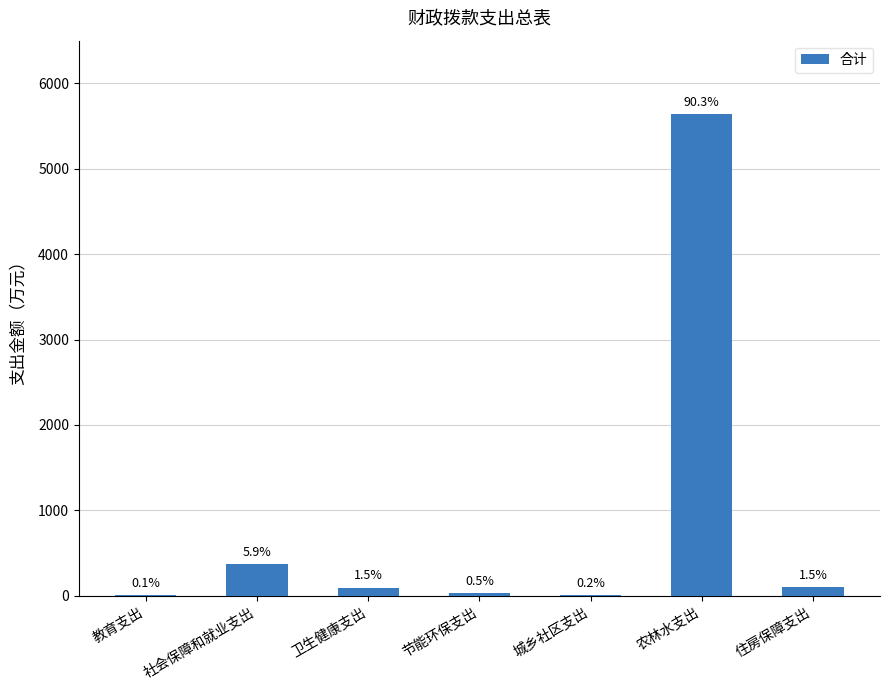

List the labels in order of value, smallest first.

教育支出, 城乡社区支出, 节能环保支出, 卫生健康支出, 住房保障支出, 社会保障和就业支出, 农林水支出